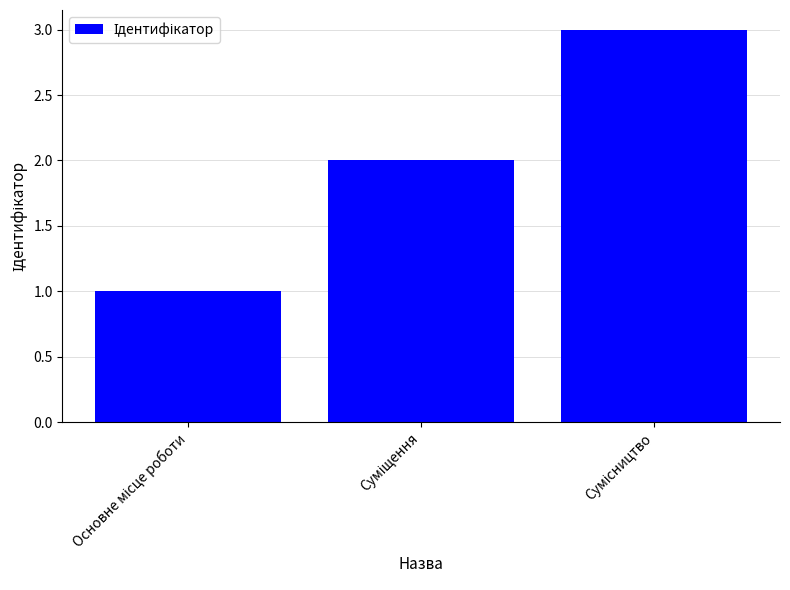

What is the maximum value shown in the chart?

3